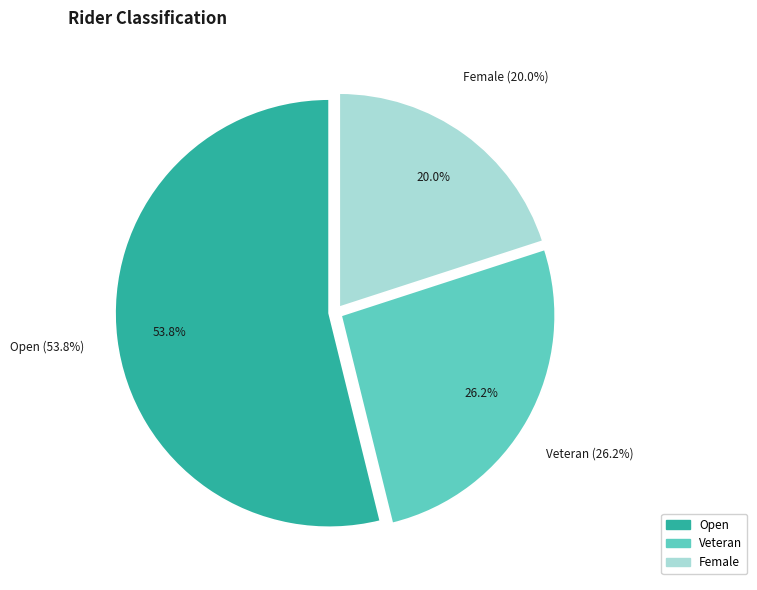

Which slice is the largest?

Open